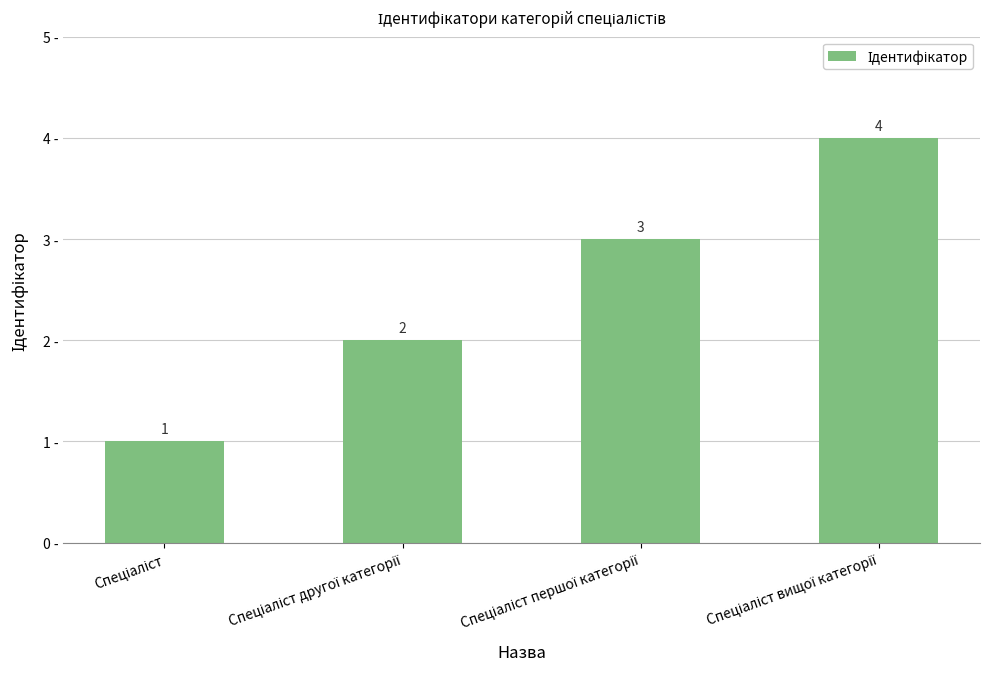

What is the sum of all values?

10